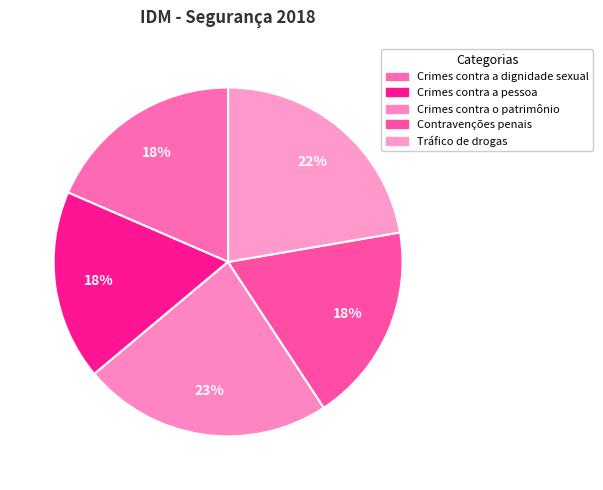

Rank the categories by value from highest to lowest.

Crimes contra o patrimônio, Tráfico de drogas, Crimes contra a dignidade sexual, Contravenções penais, Crimes contra a pessoa